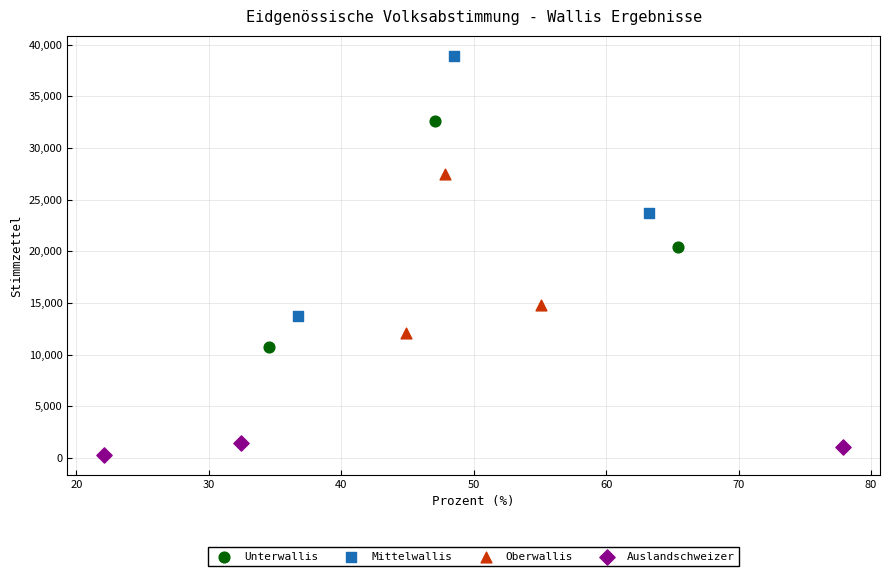

What are all the series names shown in the legend?

Unterwallis, Mittelwallis, Oberwallis, Auslandschweizer